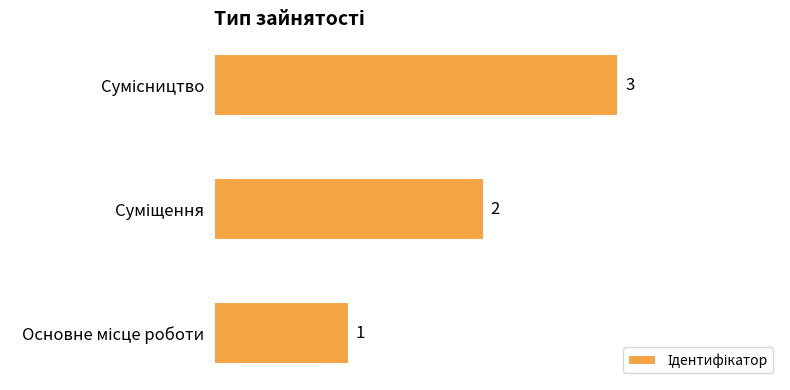

Count the values in the range 1 to 3.

3